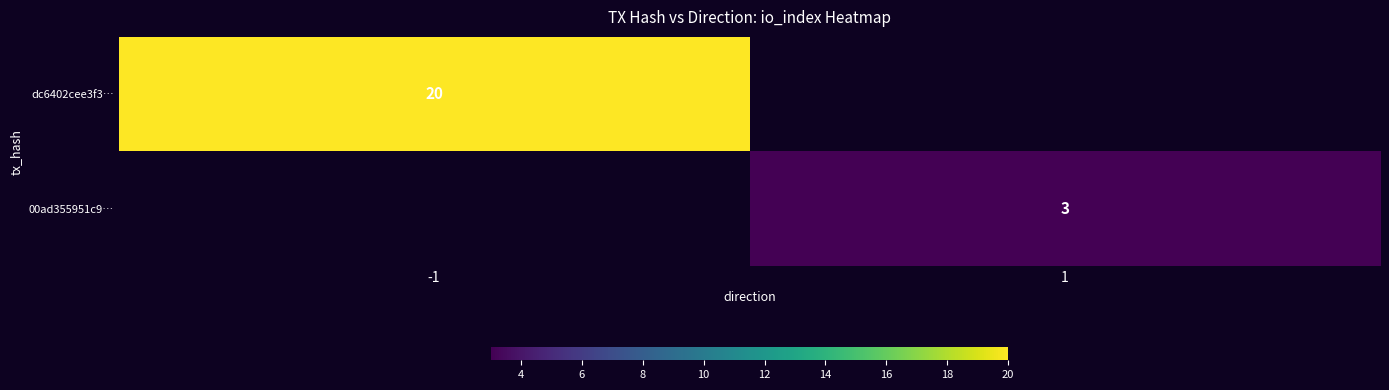

Count the number of data series in this chart.

2